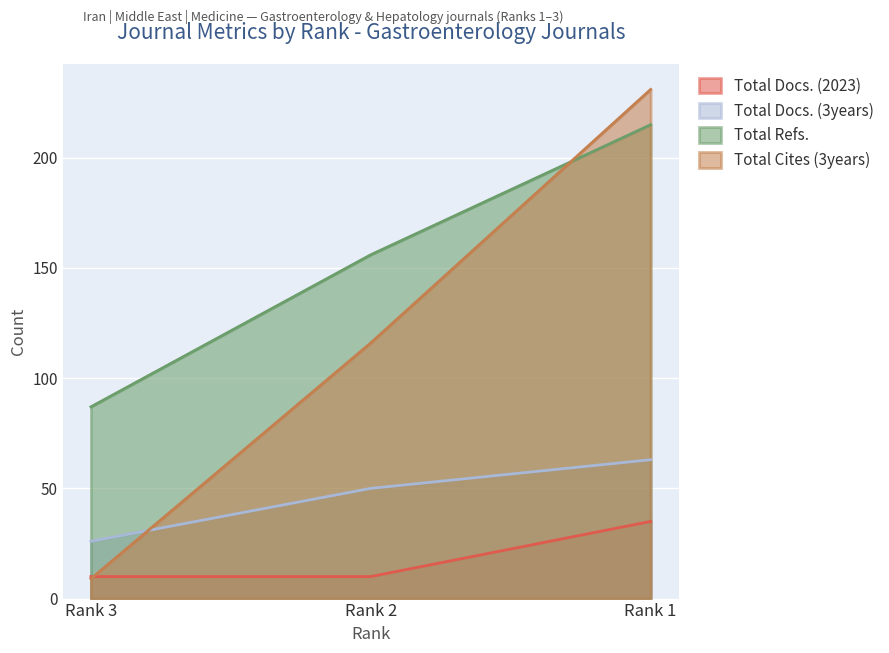

Where is Total Docs. (3years) nearest to the value 44?

Rank 2